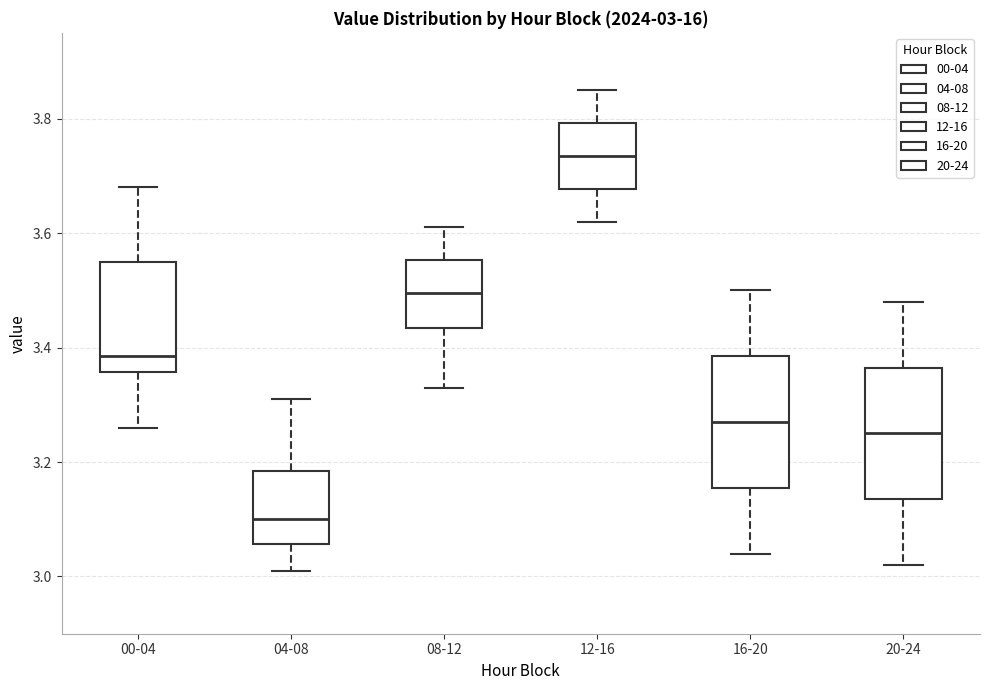

Which box's median line is the highest?

12-16